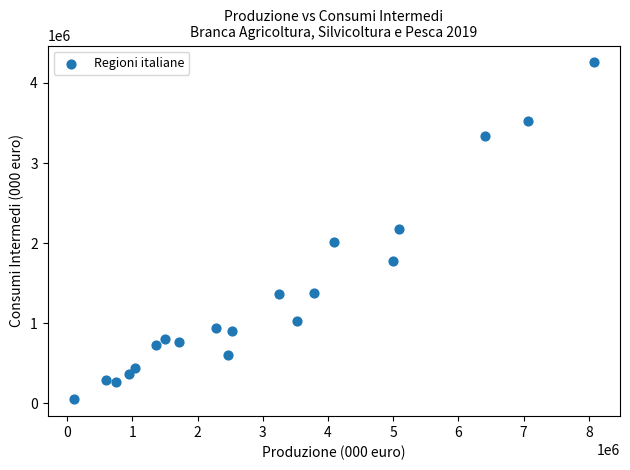

What is the range of Y values (max minus min)?

4209303.1